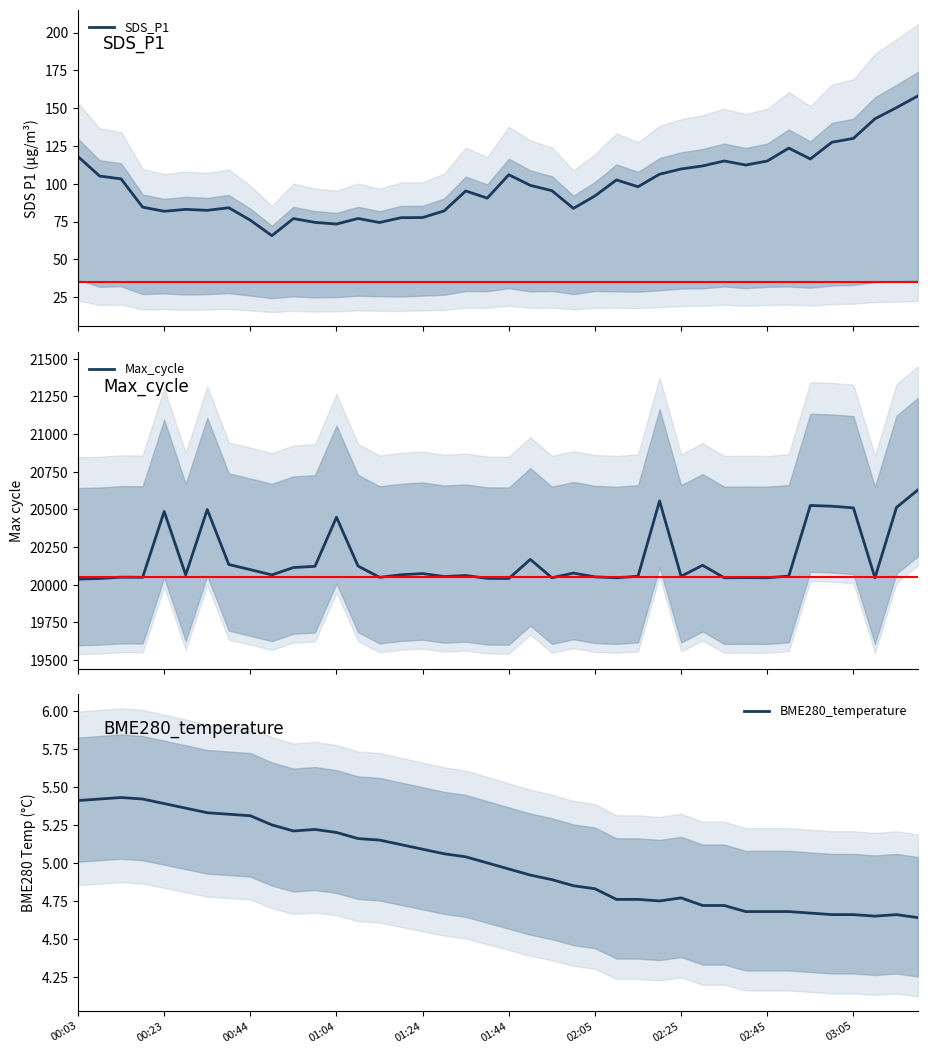

Is it true that BME280_temperature equals 5.2 at 14?

True